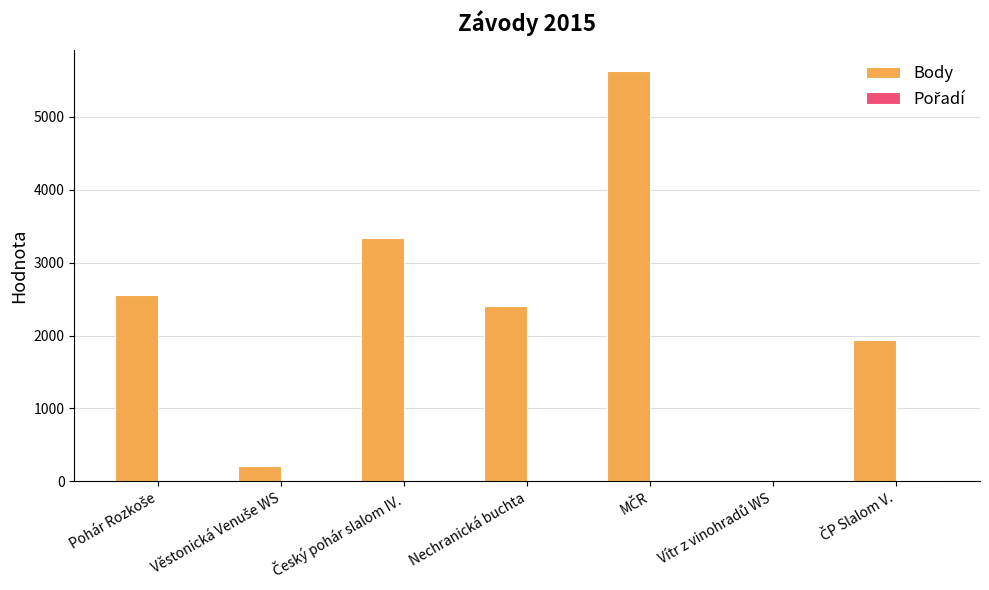

What is the sum of all Body values?

16073